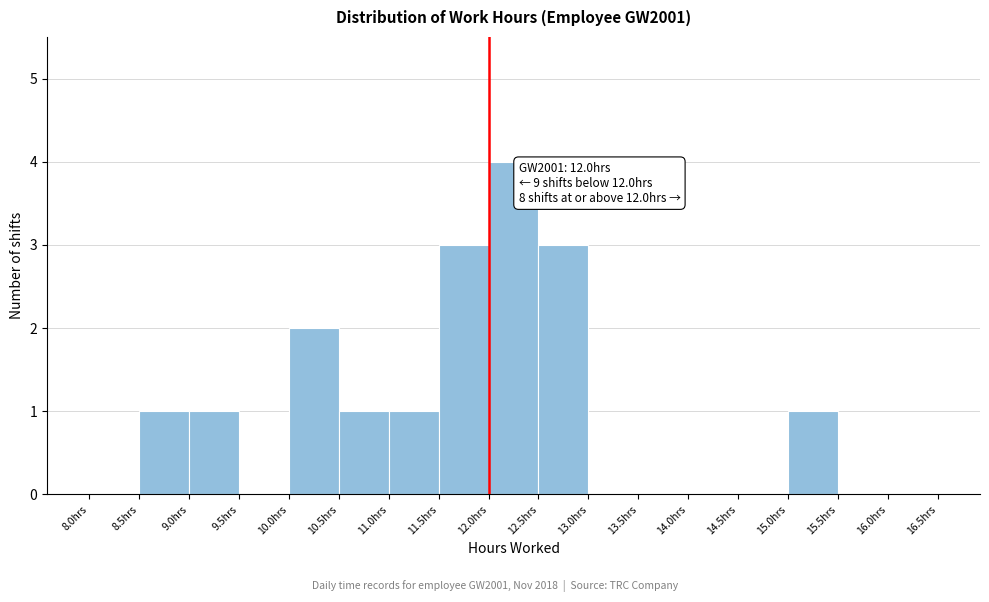

Over which range of the x-axis is the bar tallest?

12.0 to 12.5